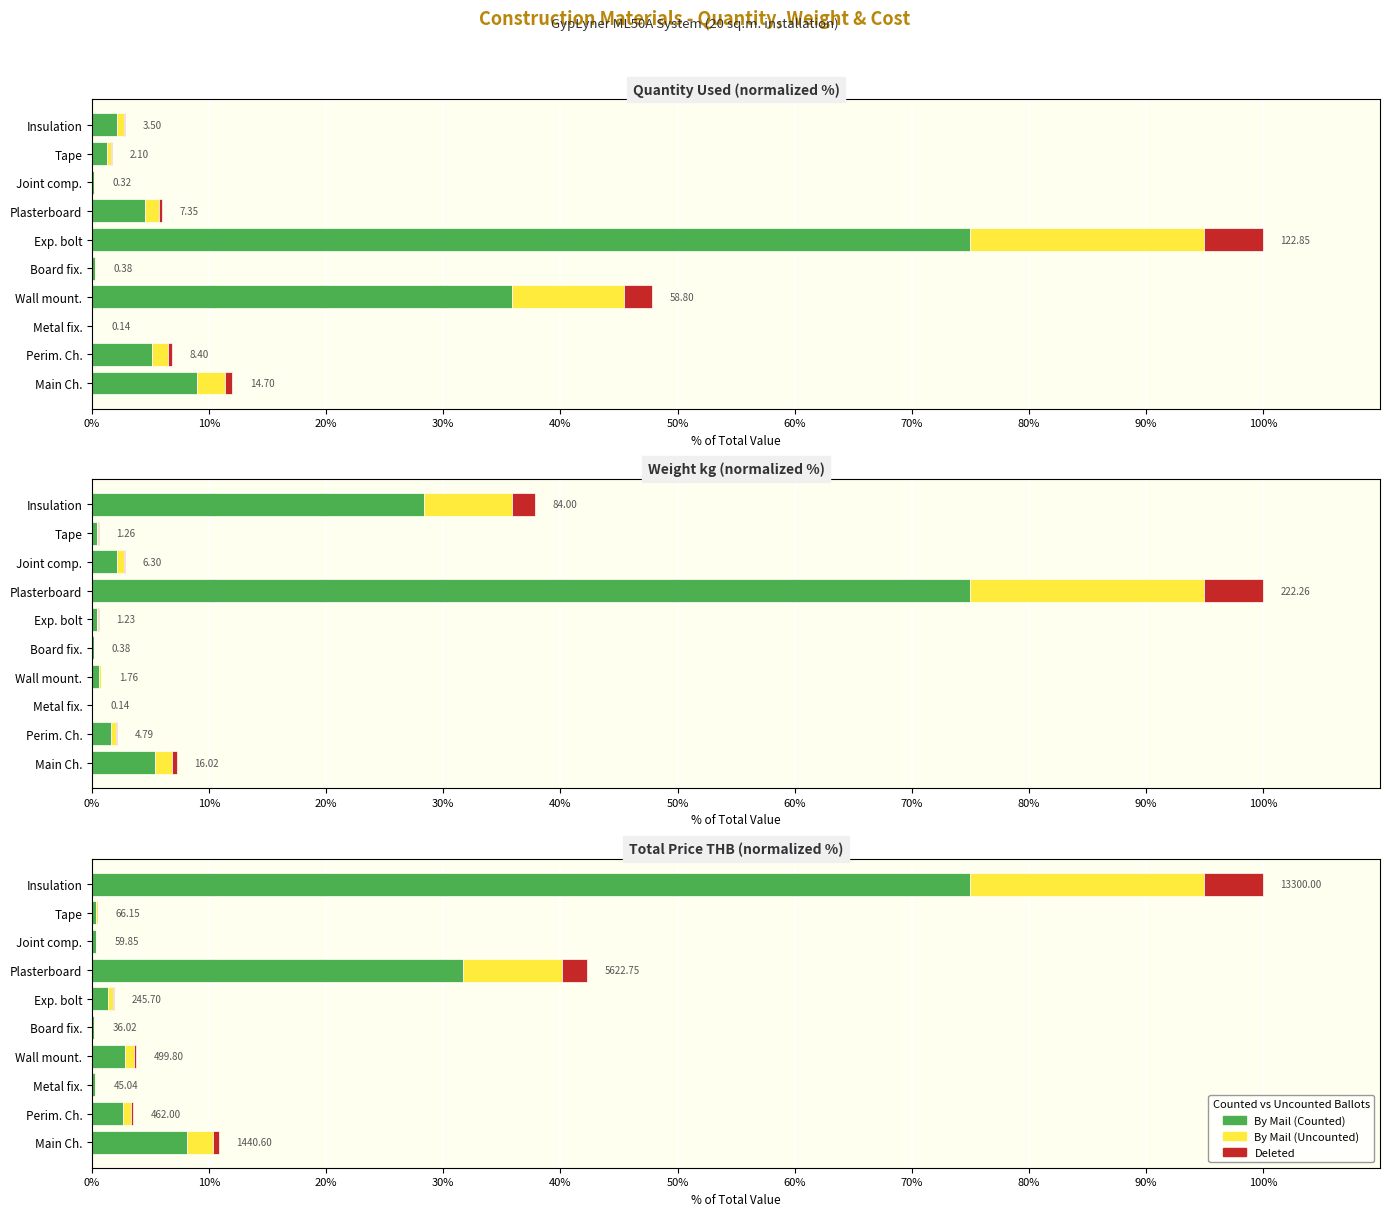

The Deleted series shows 2.1 at Plasterboard. True or false?

True